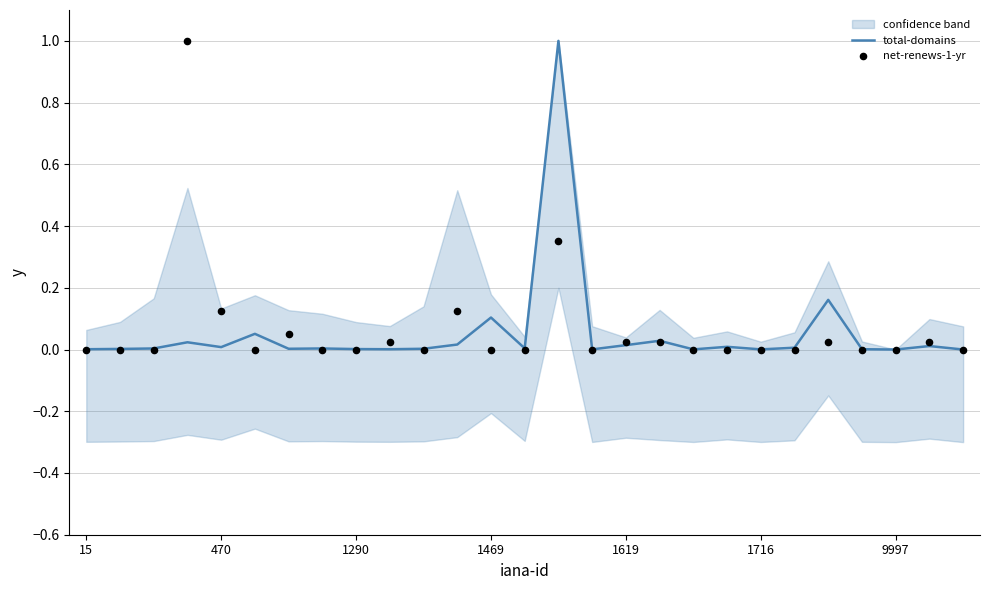

Which series contains the highest Y value?

total-domains